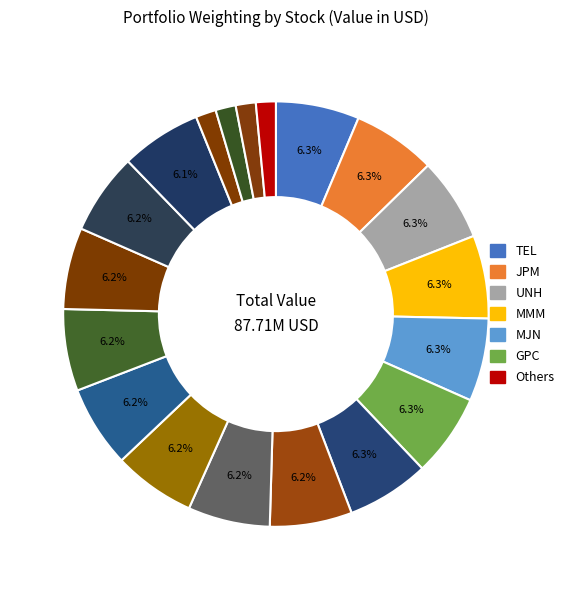

Count the number of slices in the pie.

19